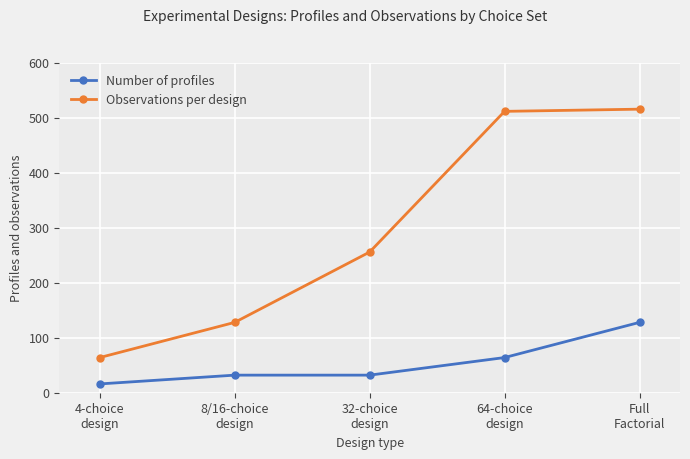

The Observations per design series shows 120 at 64-choice
design. True or false?

False